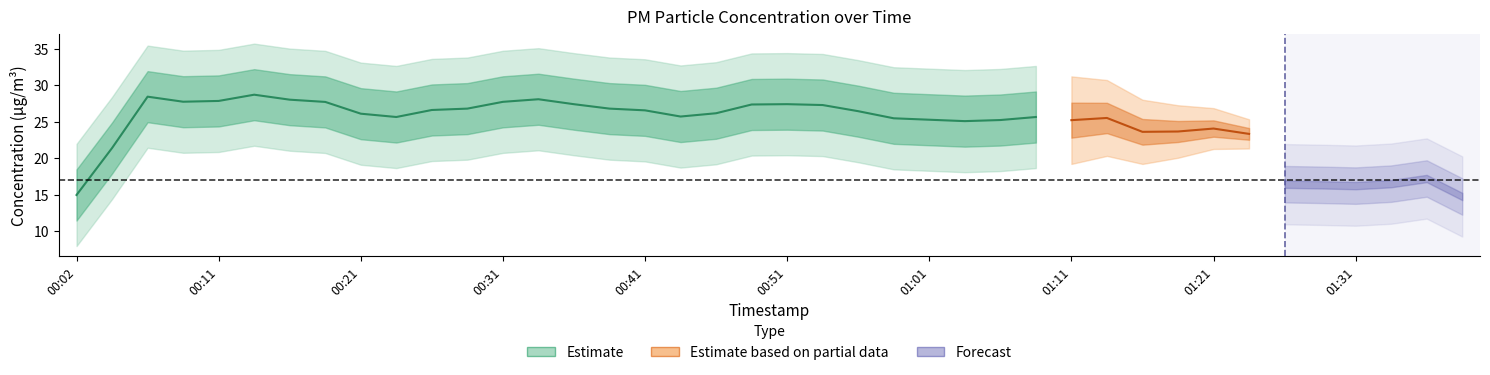

Is the value of P1 at 01:38 greater than the value of P2 at 00:09?

Yes